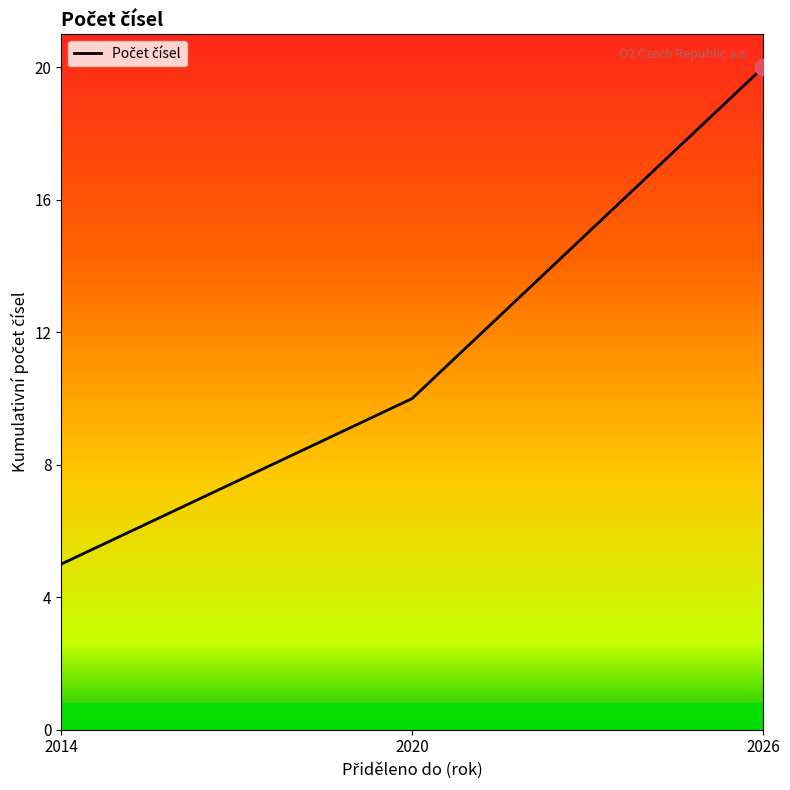

What is the difference between the values at 2020 and 2026?

10